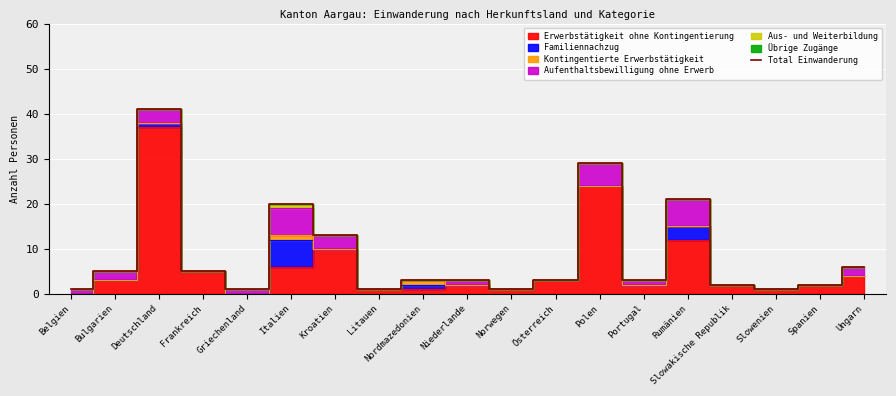

What is the sum of all values?

161